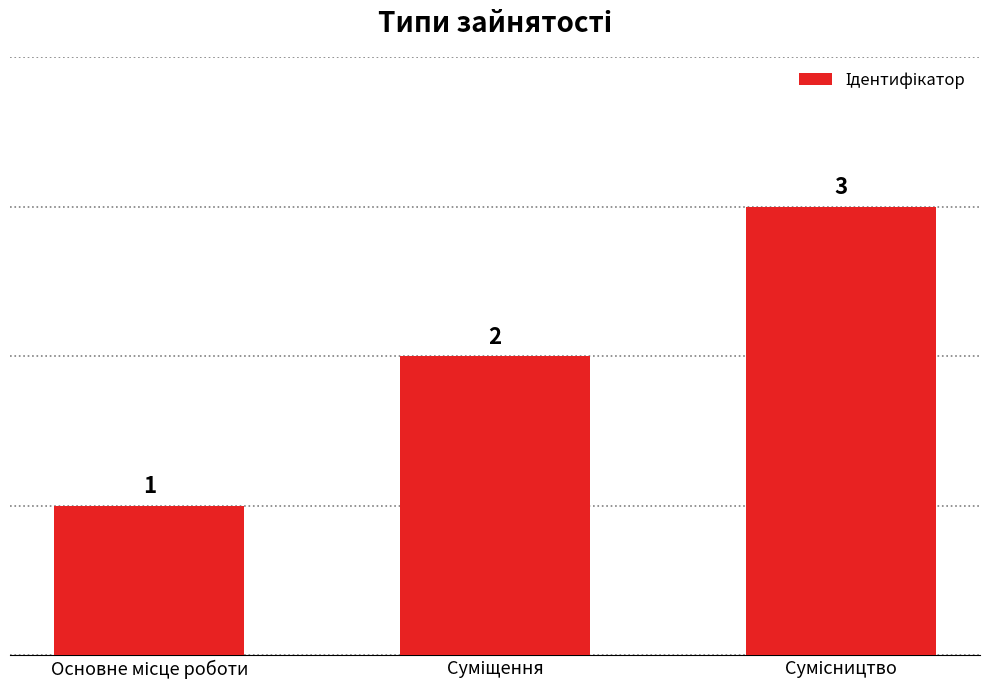

How many values are between 1 and 3?

3